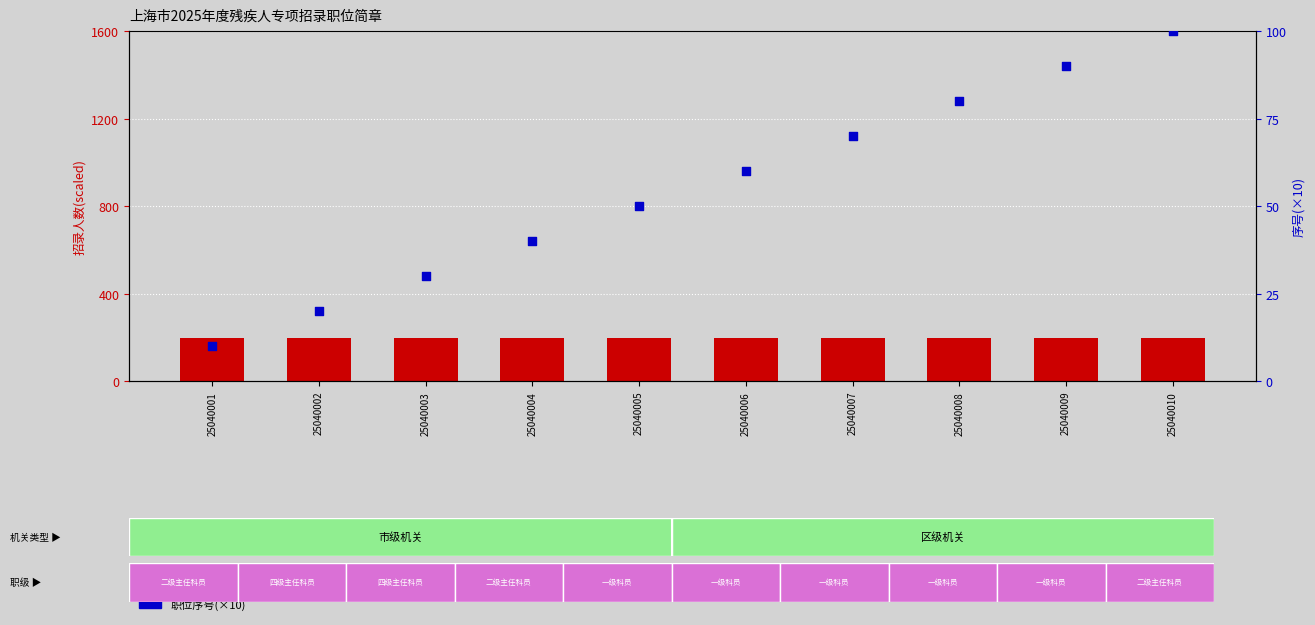

Which series contains the highest Y value?

招录人数